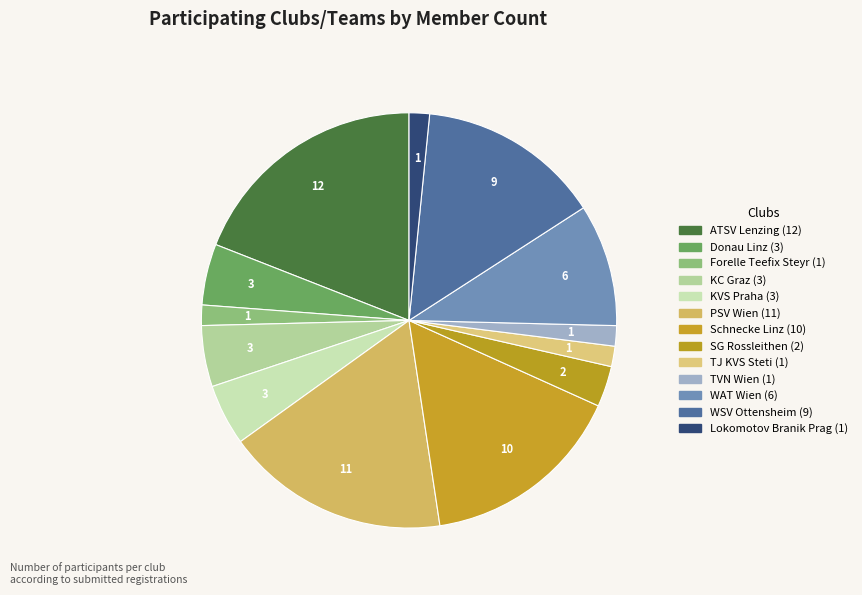

What percentage is the ATSV Lenzing slice, to the nearest percent?

19%